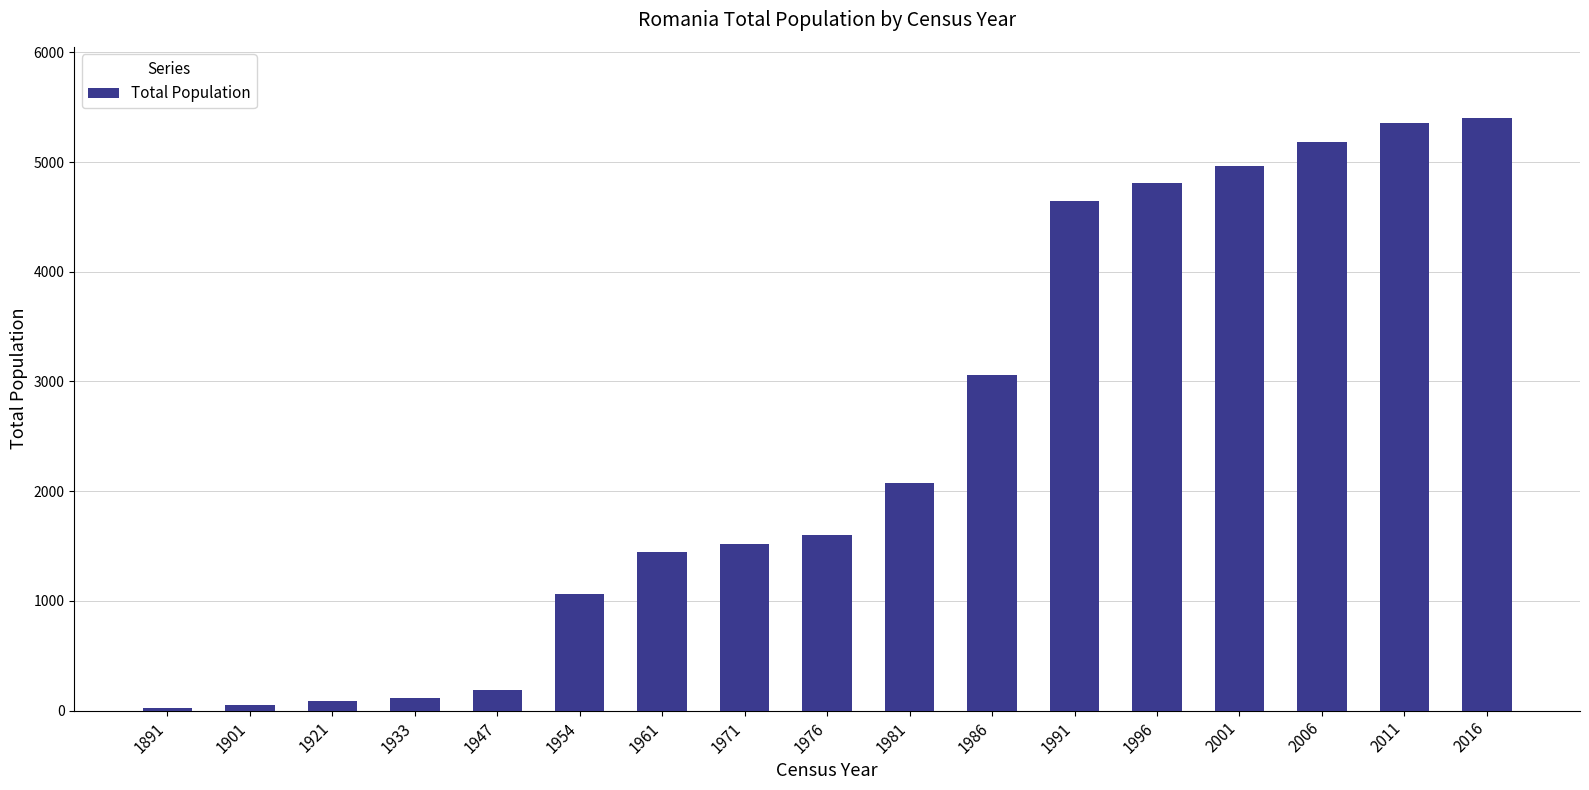

Count the number of categories in the chart.

17